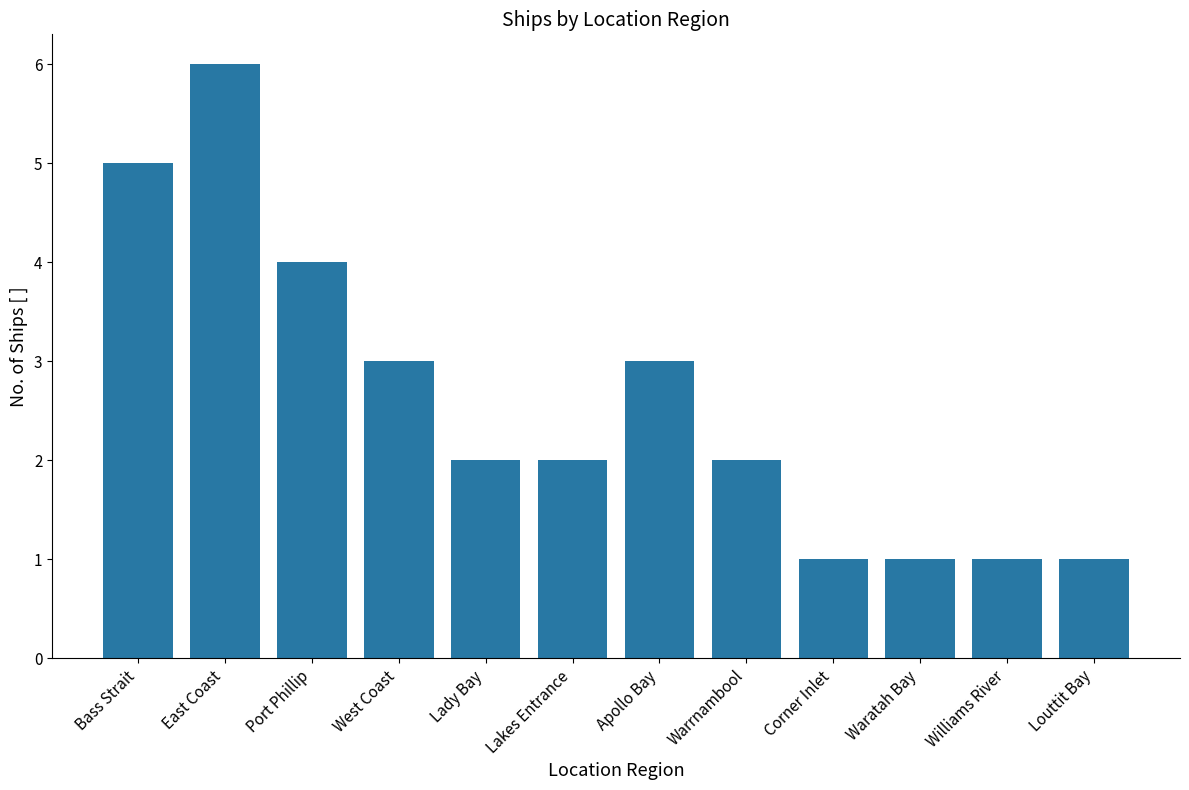

Which has a higher value, Apollo Bay or Corner Inlet?

Apollo Bay